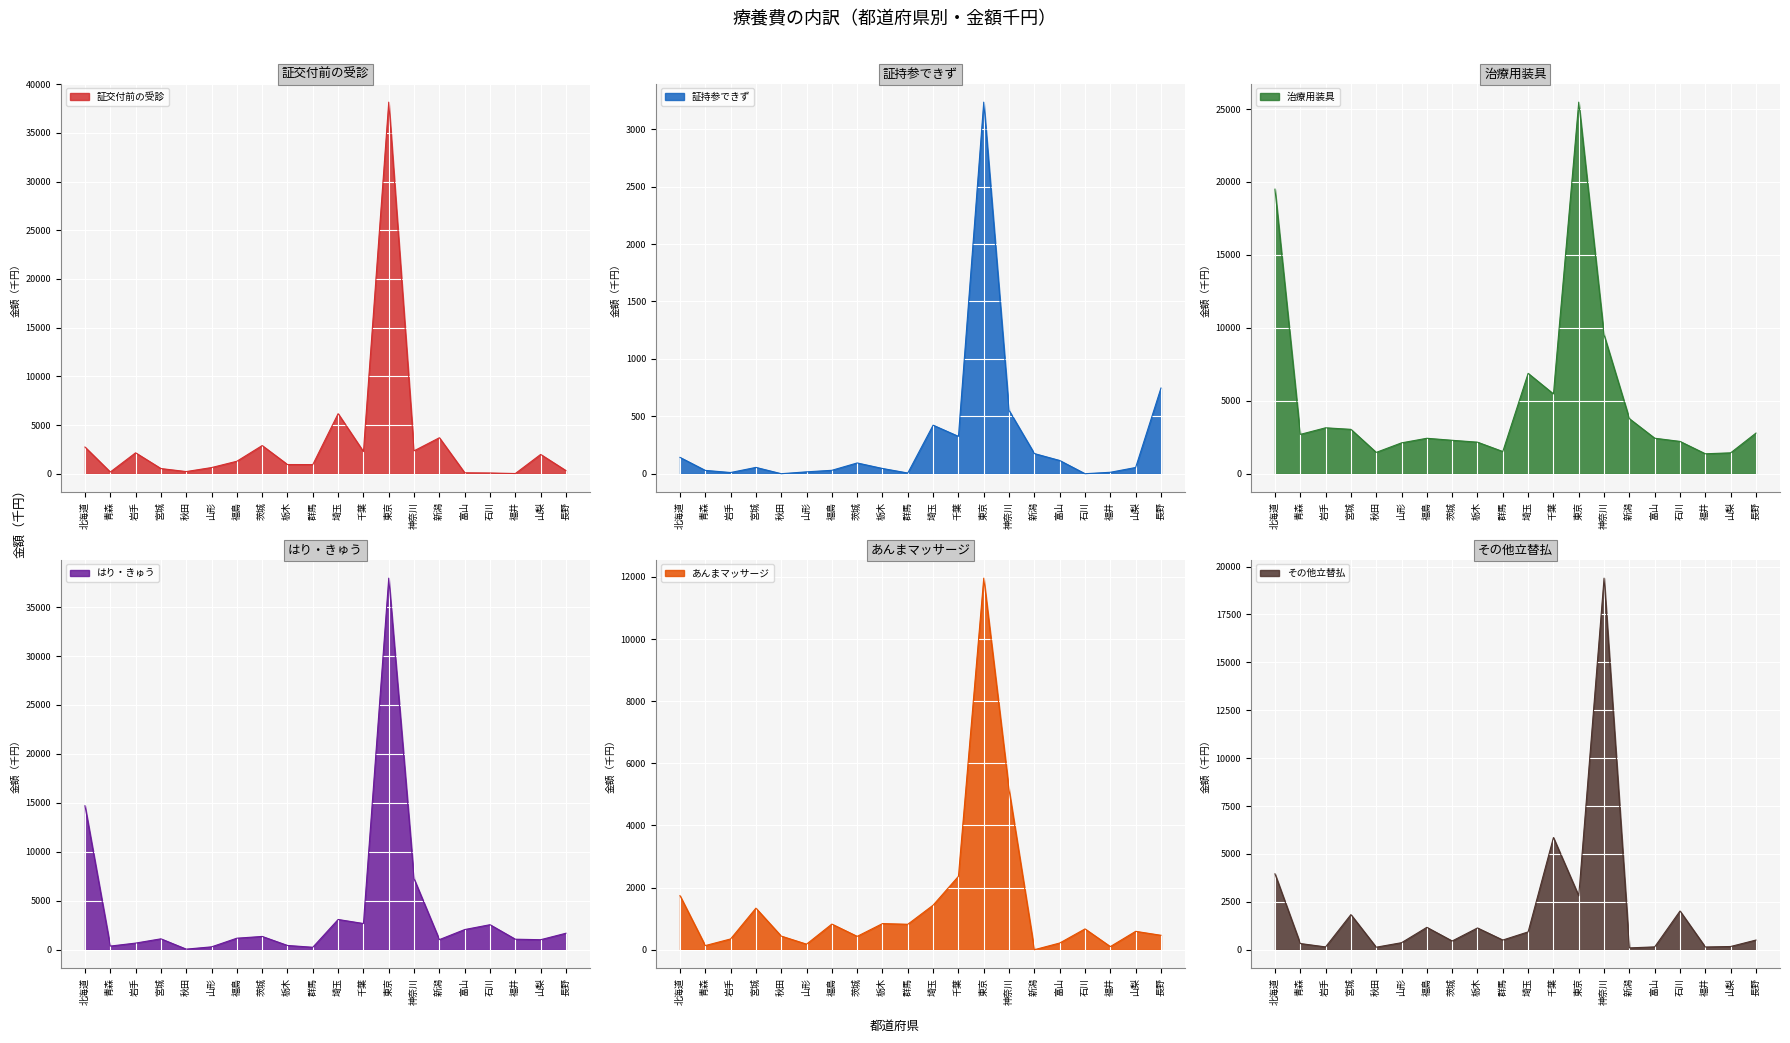

At which category does あんまマッサージ reach its first local peak?

宮城